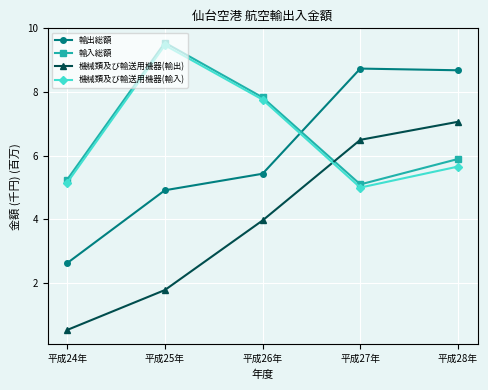

Which series ends up on top after the final intersection of 機械類及び輸送用機器(輸出) and 機械類及び輸送用機器(輸入)?

機械類及び輸送用機器(輸出)